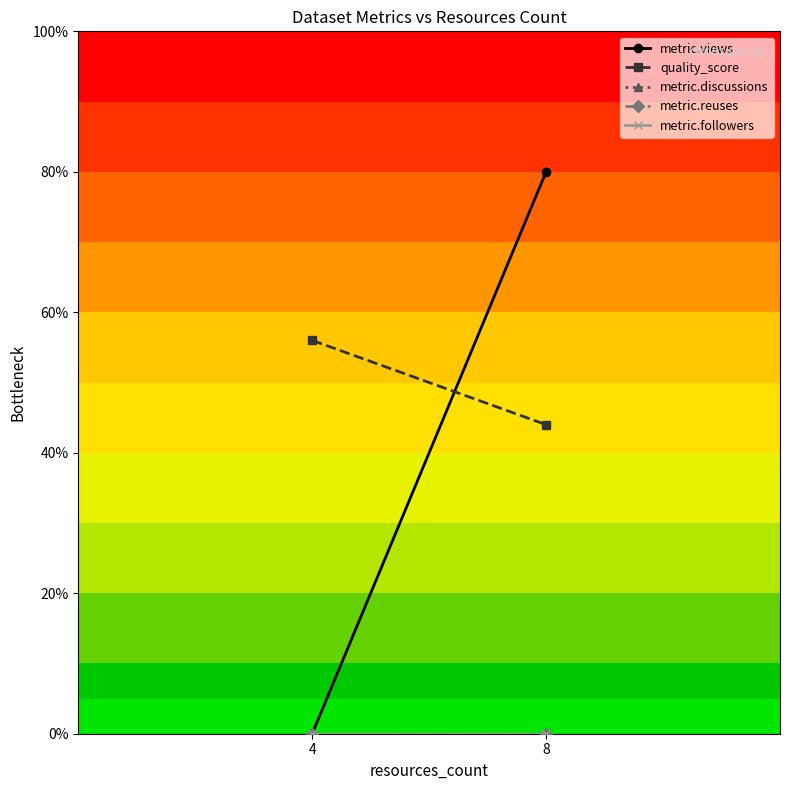

What is the average value of the metric.views series?

40.0